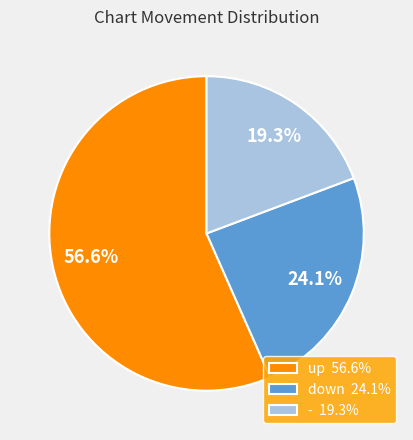

What percentage is the - slice, to the nearest percent?

19%